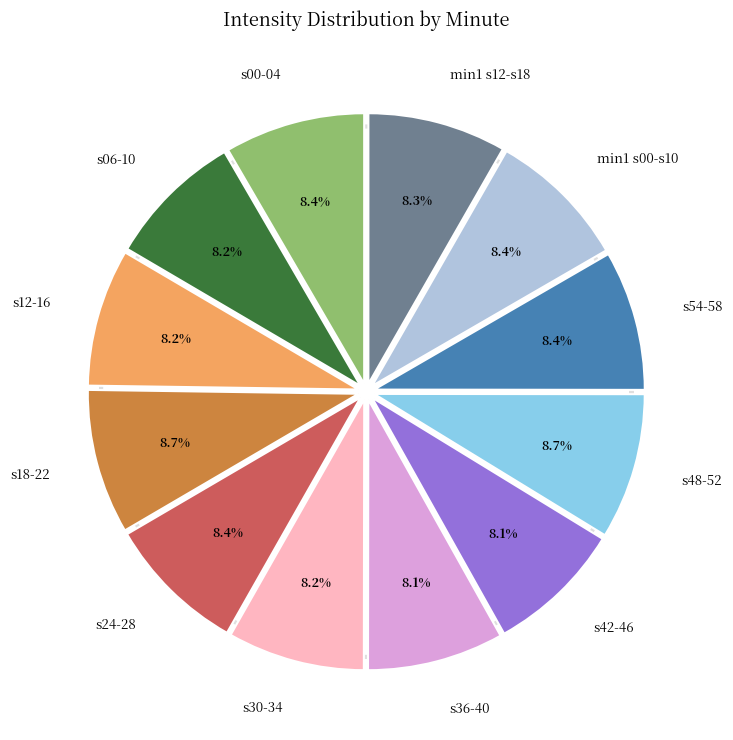

Do 12 and 14 together represent more than half of the pie?

No